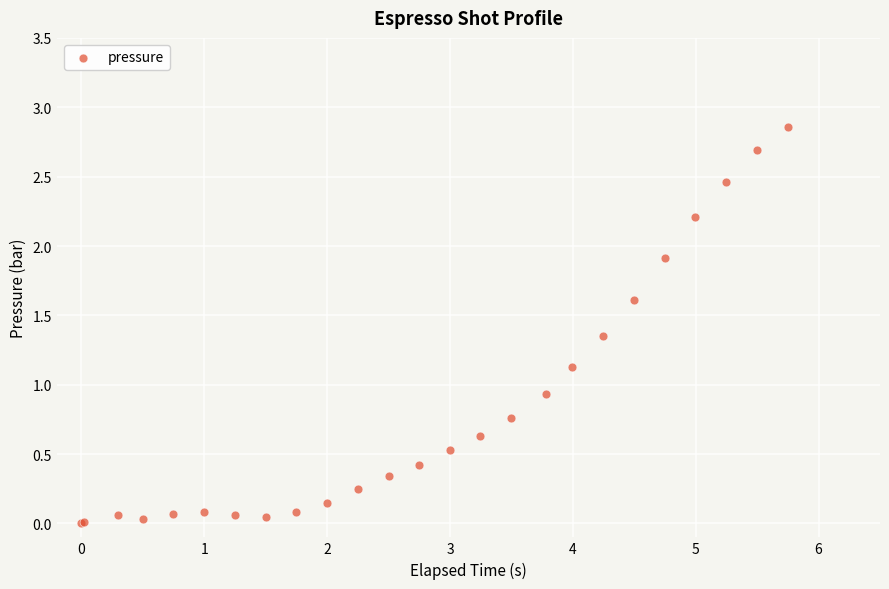

What Y value in the scatter plot is closest to 1?

0.9